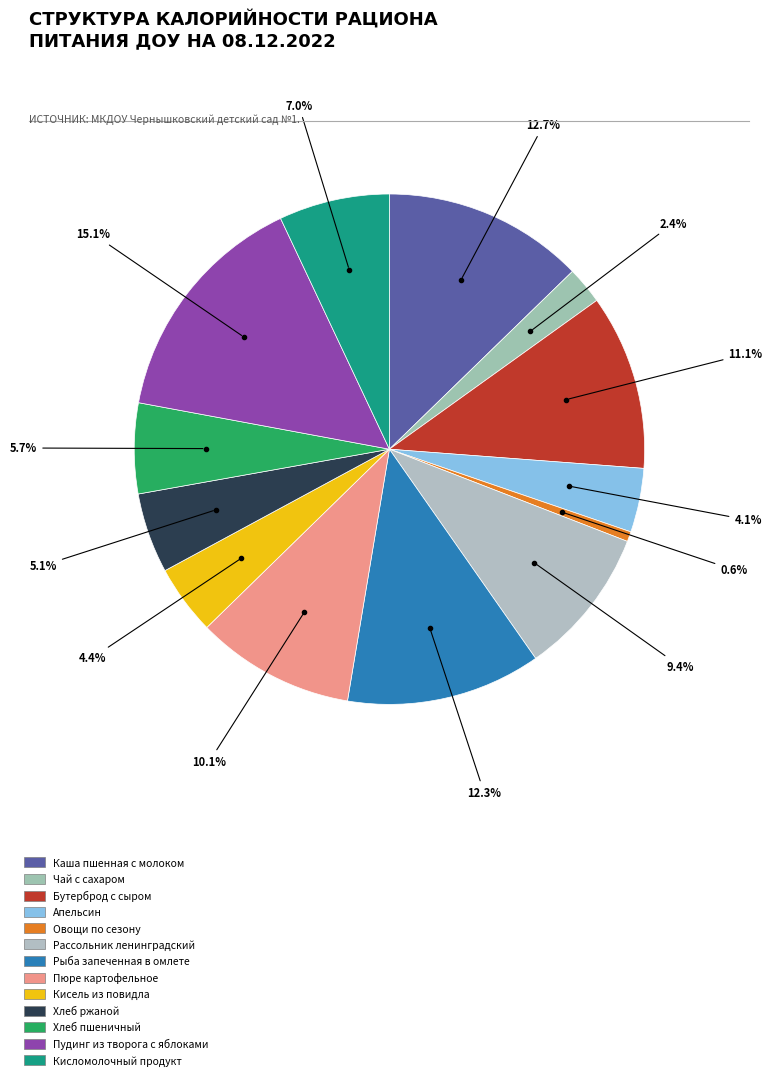

Count the number of slices in the pie.

13